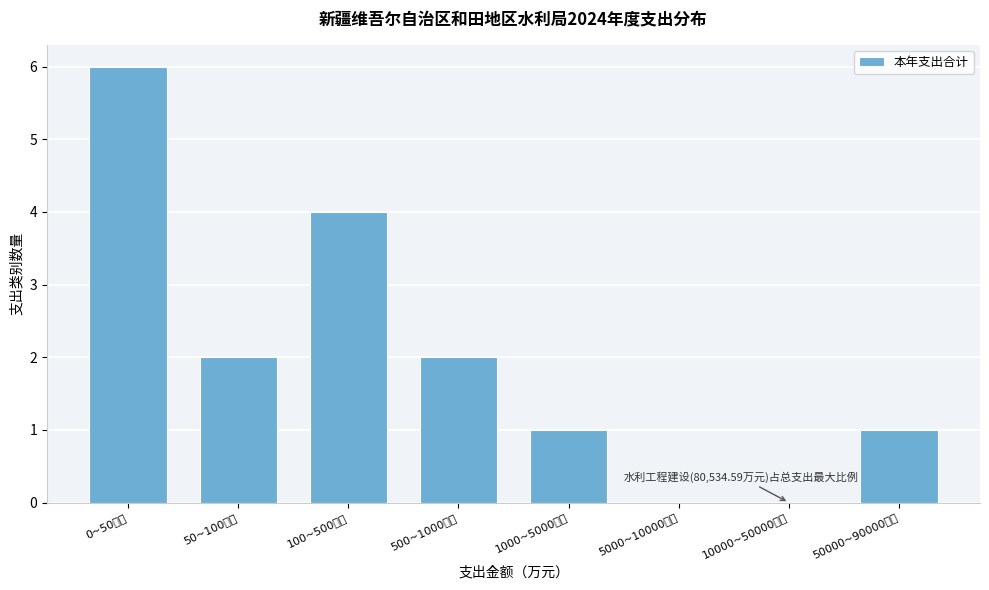

Reading left to right, list all the values displayed in this chart.

0~50万元=6	50~100万元=2	100~500万元=4	500~1000万元=2	1000~5000万元=1	5000~10000万元=0	10000~50000万元=0	50000~90000万元=1